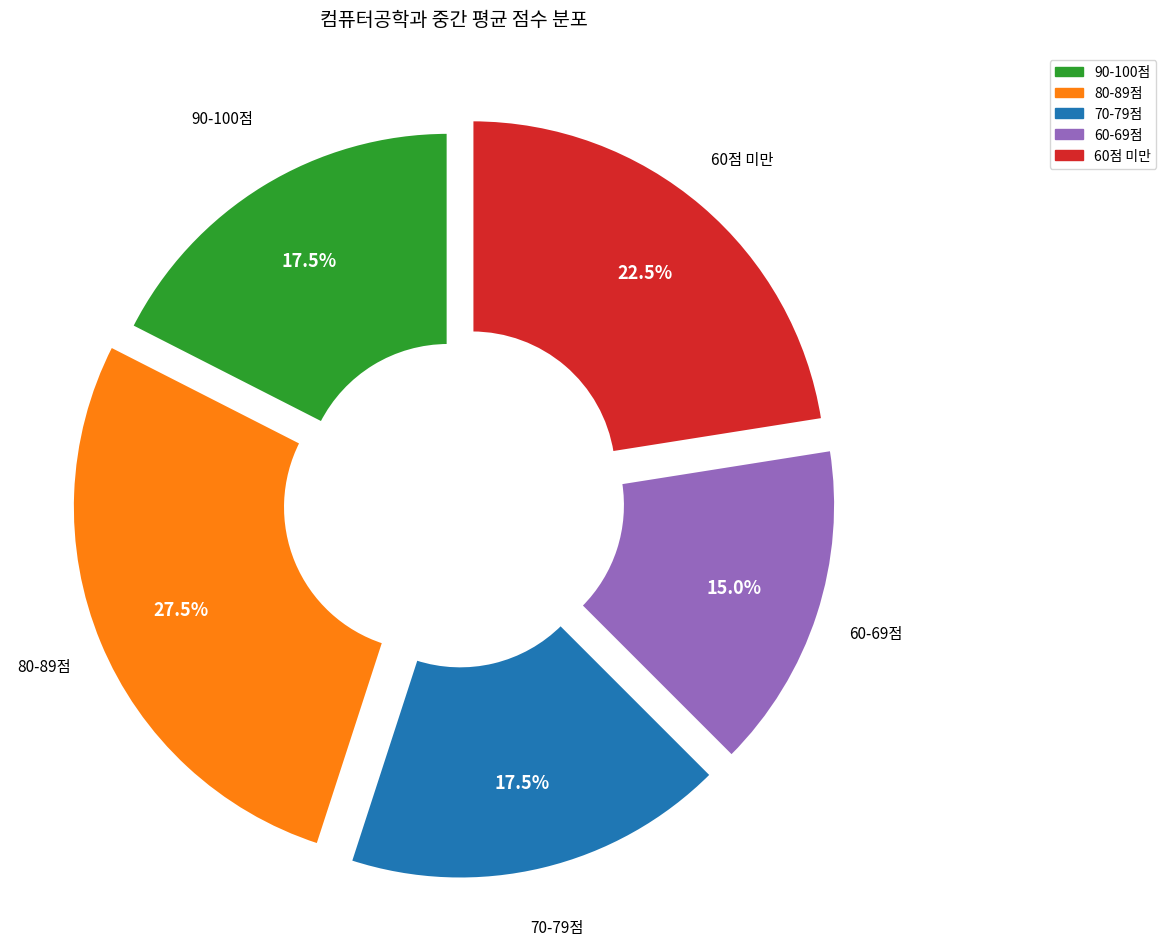

Does any single category account for the majority?

No